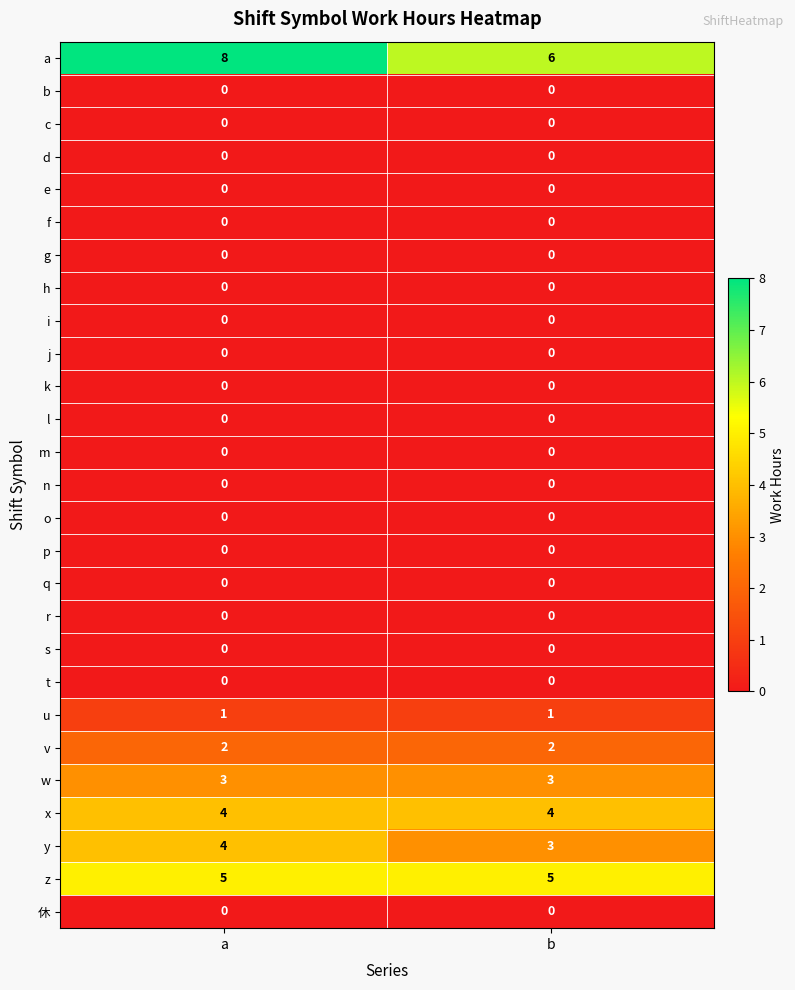

What is the difference between the highest and lowest values at b?

6